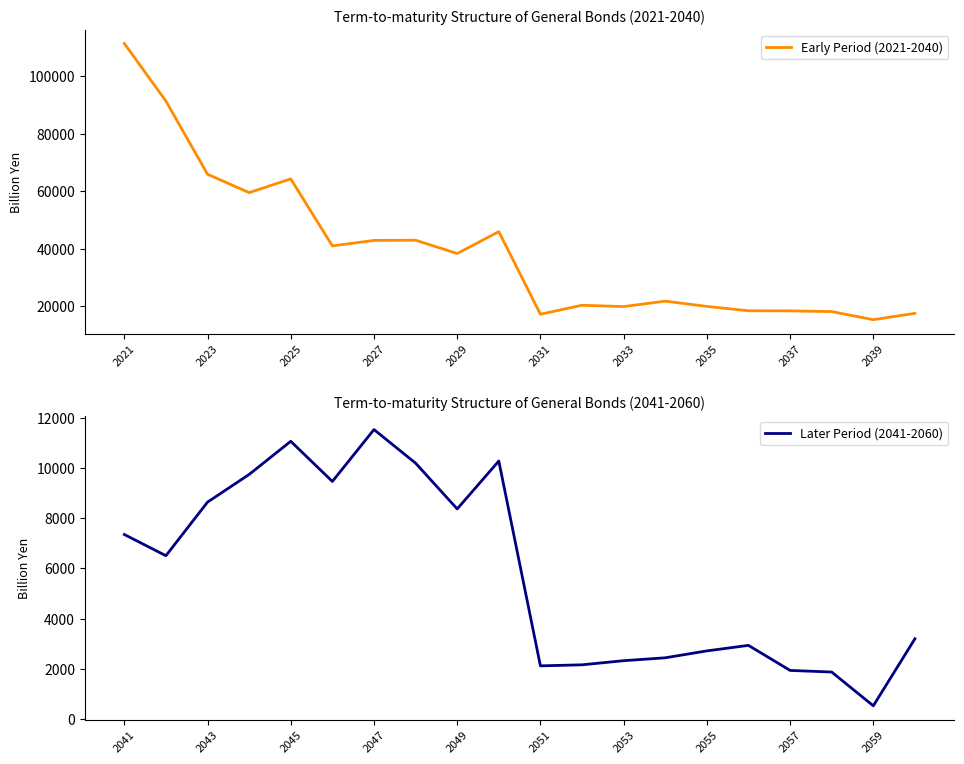

Is it true that Later Period (2041-2060) equals 1051.0 at 13?

False